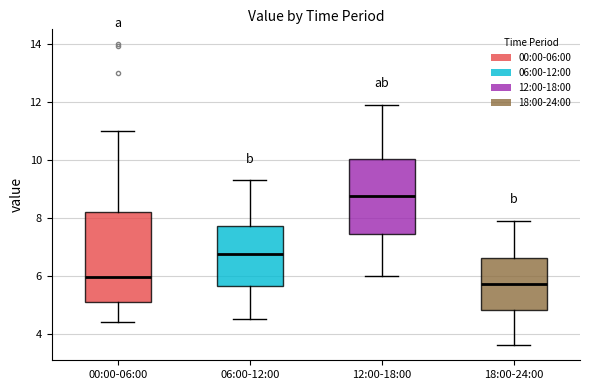

Reading left to right, read every box against the y-axis: the position of its median line, the range the box covers, and the ends of its whiskers. The values are not printed on the chart, so give them approximately, as read against the axis.

00:00-06:00: median 6.0, box 5.2 to 8.2, whiskers 4.4 to 11.0
06:00-12:00: median 6.8, box 5.6 to 7.8, whiskers 4.6 to 9.4
12:00-18:00: median 8.8, box 7.4 to 10.0, whiskers 6.0 to 12.0
18:00-24:00: median 5.8, box 4.8 to 6.6, whiskers 3.6 to 8.0